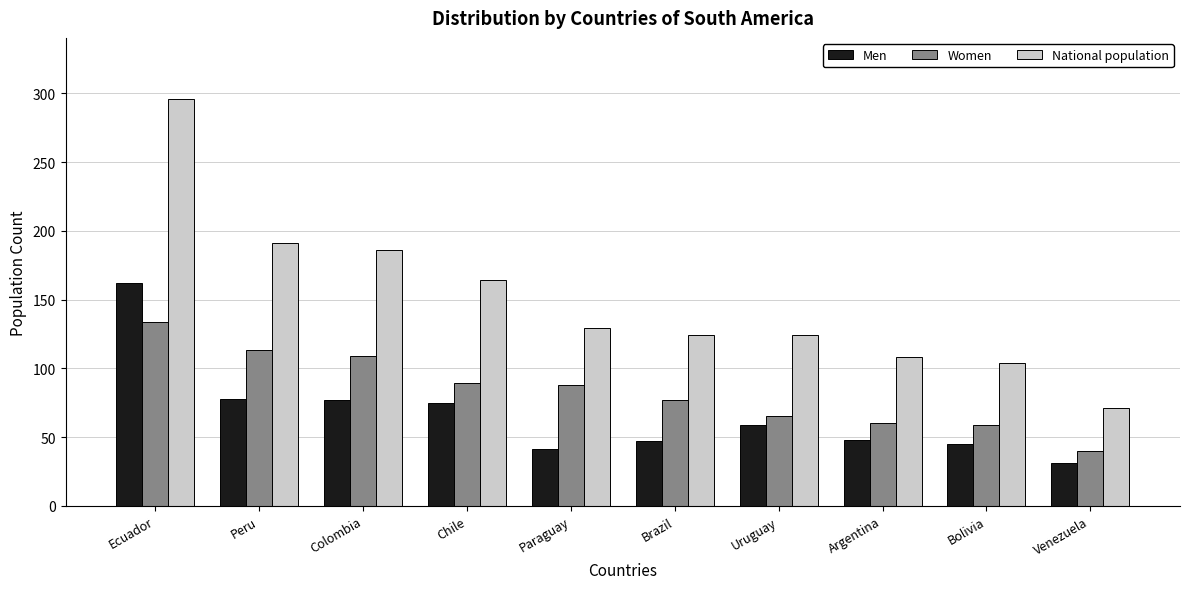

How many bars are there in total?

30